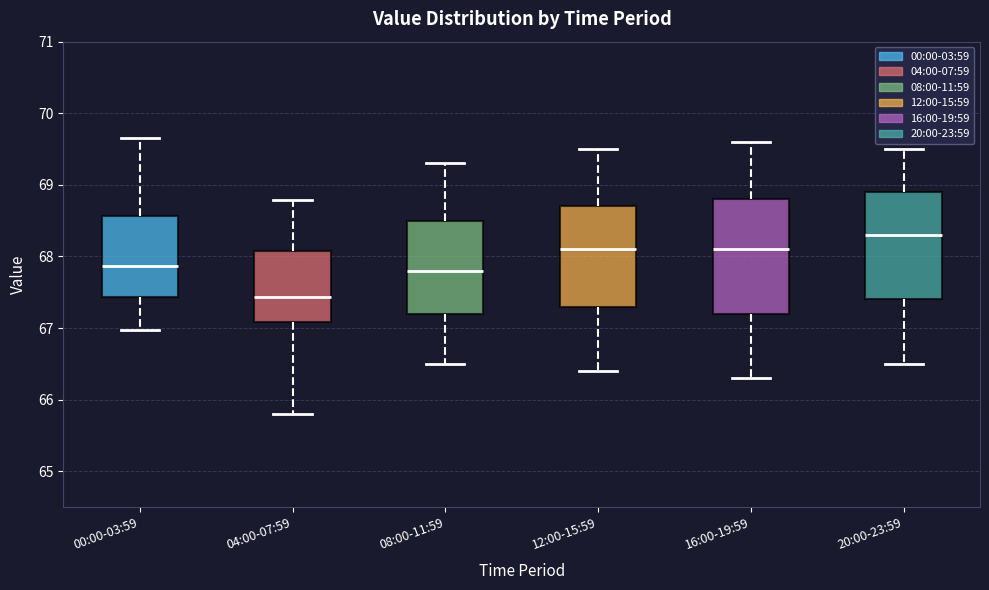

Reading left to right, transcribe this box plot: for each box, give where its median line is, the range the box spans, and where its two whiskers end, as read against the y-axis. The values are not printed on the chart, so give them approximately, as read against the axis.

00:00-03:59: median 67.9, box 67.4 to 68.6, whiskers 67.0 to 69.7
04:00-07:59: median 67.4, box 67.1 to 68.1, whiskers 65.8 to 68.8
08:00-11:59: median 67.8, box 67.2 to 68.5, whiskers 66.5 to 69.3
12:00-15:59: median 68.1, box 67.3 to 68.7, whiskers 66.4 to 69.5
16:00-19:59: median 68.1, box 67.2 to 68.8, whiskers 66.3 to 69.6
20:00-23:59: median 68.3, box 67.4 to 68.9, whiskers 66.5 to 69.5